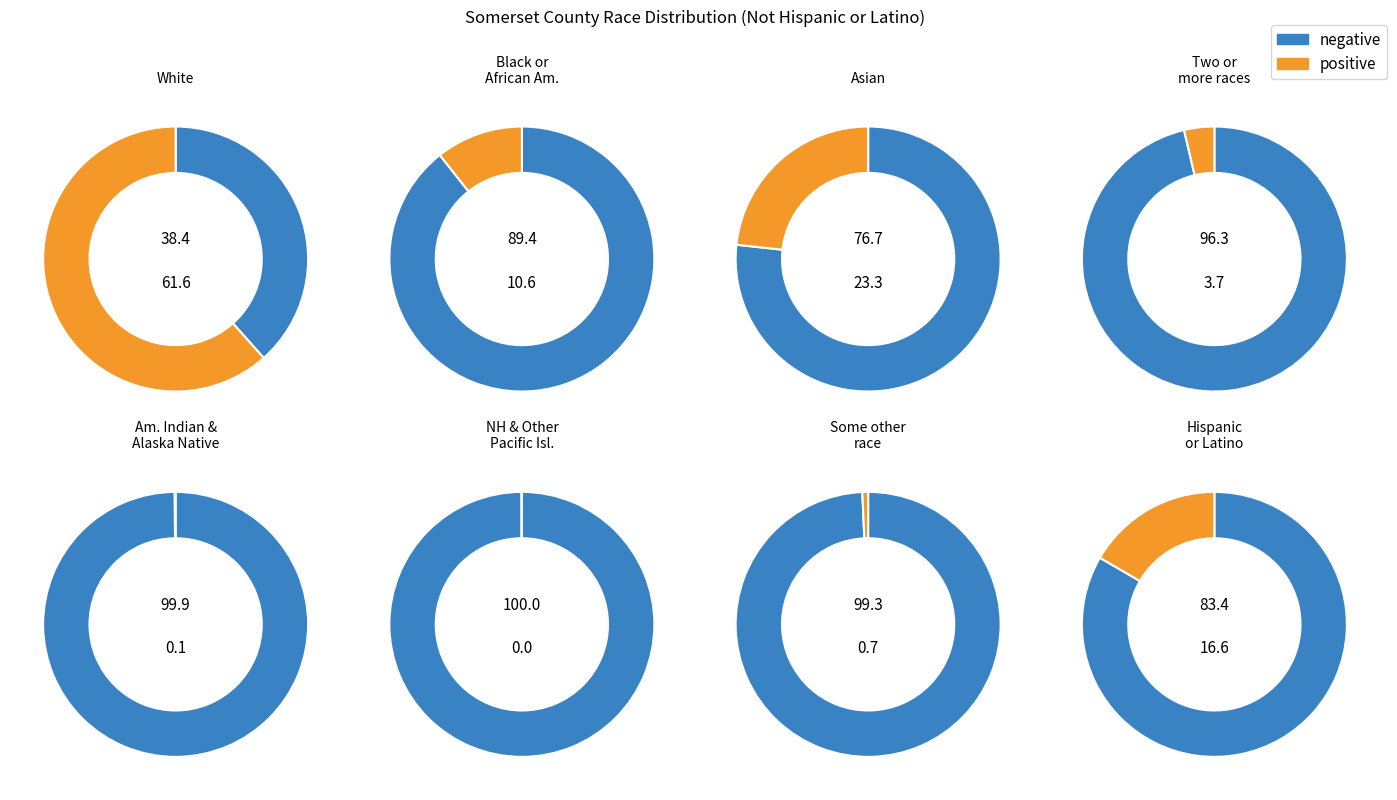

To the nearest percent, what is the difference between the Asian and White slice percentages?

38%